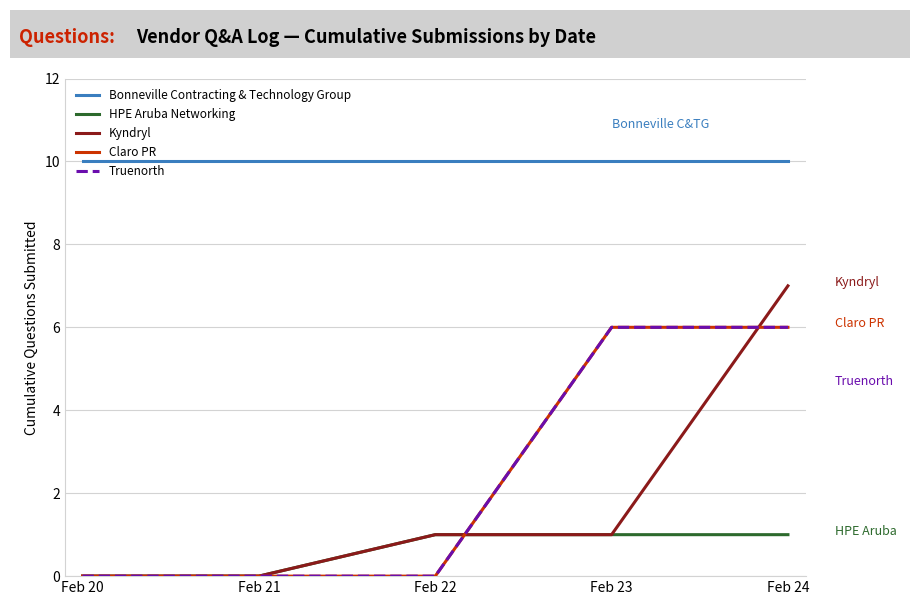

Read the Bonneville Contracting & Technology Group value at Feb 24.

10